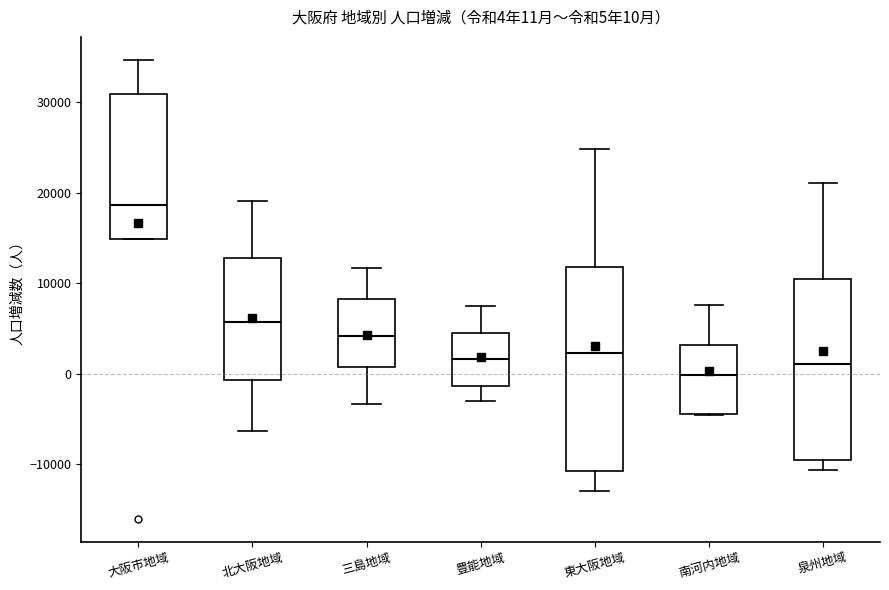

Which box has the lowest median line?

南河内地域